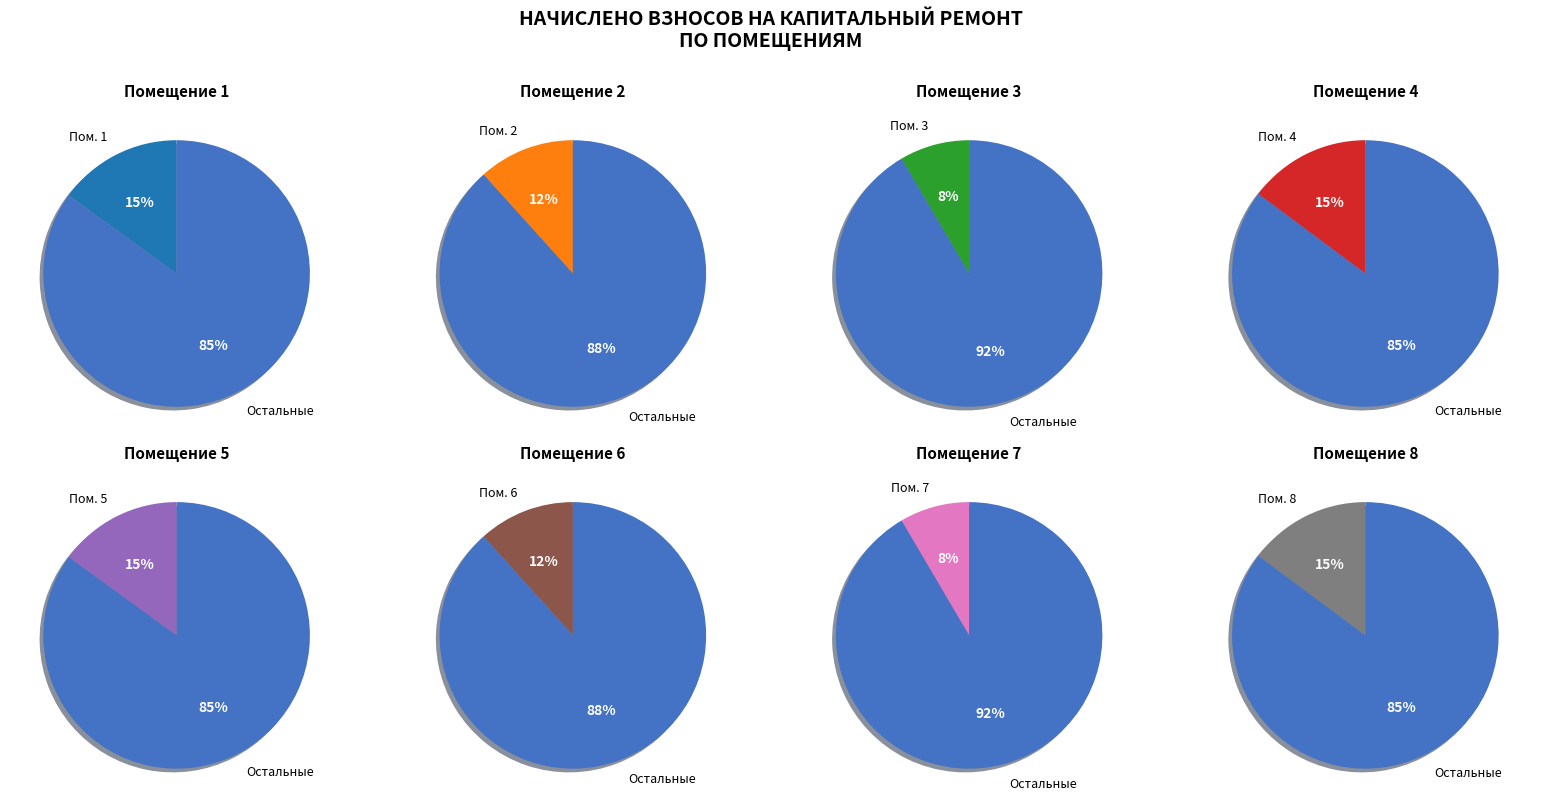

Does 3 account for over 50% of the chart?

No